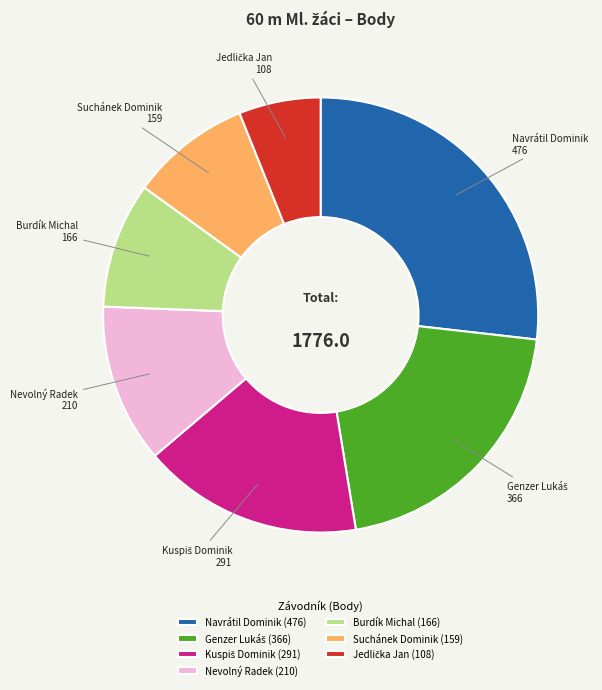

Is there a majority slice in this chart?

No